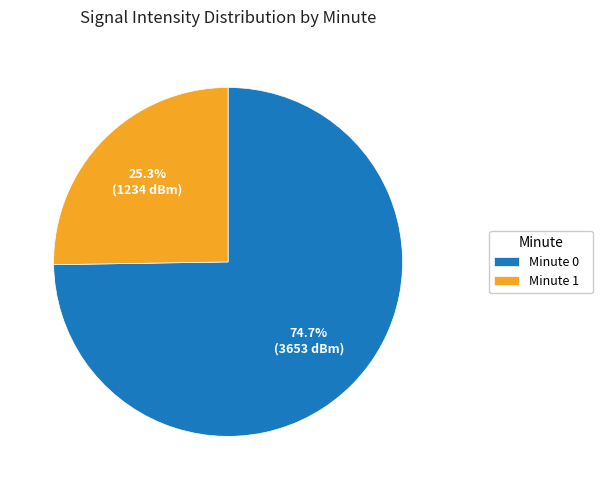

Combined, do Minute 0 and Minute 1 account for over 50%?

Yes